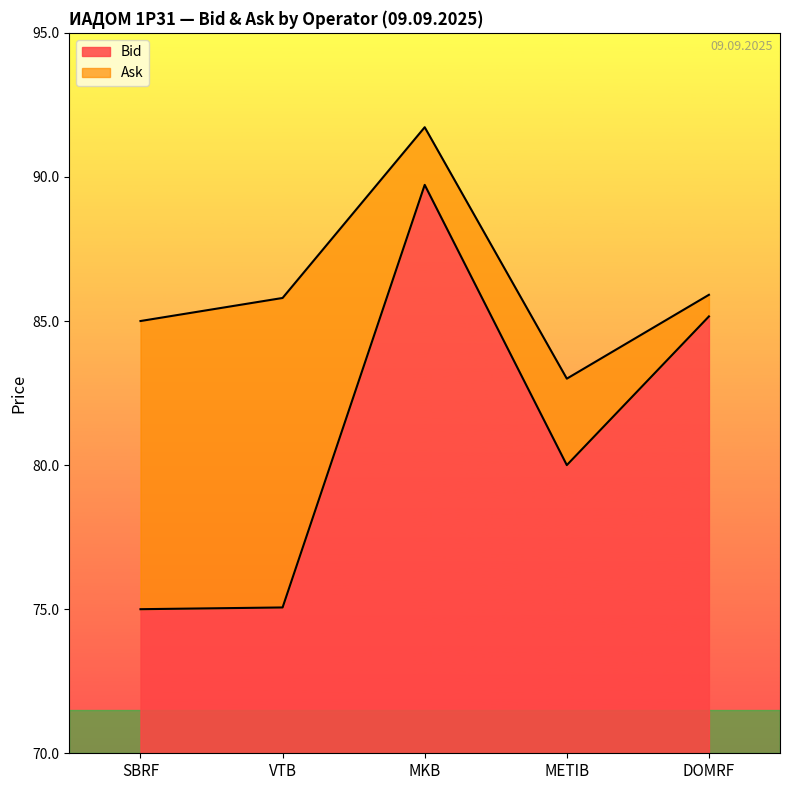

Rank the series by their maximum value, from lowest to highest.

Bid, Ask